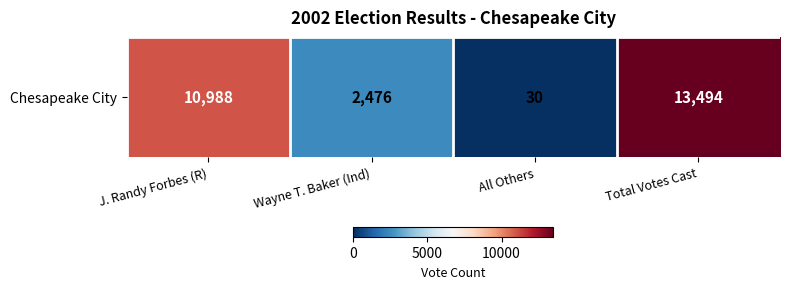

Reading left to right, what are all the values shown in this chart?

J. Randy Forbes (R)=10988	Wayne T. Baker (Ind)=2476	All Others=30	Total Votes Cast=13494